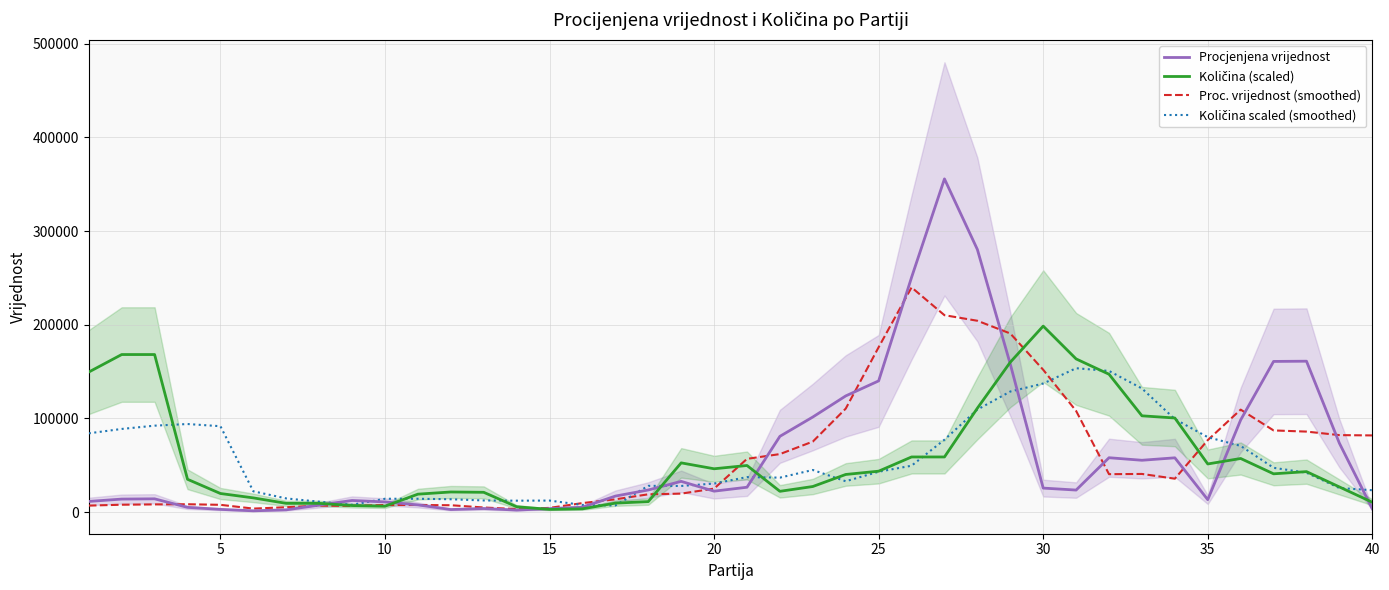

Reading left to right, transcribe all the data shown in this chart.

Procjenjena vrijednost: 11386.7	13893.3	14173.3	5073.3	2911.7	1378.3	2428.3	7508.3	12415.0	10881.7	7696.7	2743.3	3817.7	2175.0	3683.0	5192.0	17094.7	23605.0	32805.0	22352.0	26547.0	80866.3	101502.7	123994.3	140039.3	250496.0	355641.0	280276.7	157936.7	25633.3	23533.3	58043.3	55330.0	57943.3	13286.7	98351.7	160815.0	161061.7	73511.7	3535.0
Količina (scaled): 149479.1	168164.0	168164.0	35034.2	19852.7	15181.5	9342.4	9342.4	7006.8	6306.1	19152.0	21487.6	21137.3	5722.2	2919.5	3503.4	9576.0	11210.9	52551.2	46245.1	49748.5	22188.3	27326.6	40172.5	43675.9	58857.4	58857.4	110941.5	159989.4	198526.9	163492.8	147143.5	102766.9	100431.3	51383.4	57222.5	40873.2	43208.8	26859.5	10510.2
Proc. vrijednost (smoothed): 6946.7	7880.0	8230.0	8402.5	7775.8	3750.8	5210.0	6896.7	6655.0	7602.5	7579.2	7349.7	4935.8	3213.2	4504.8	9634.8	13644.0	18998.5	19723.3	25076.0	56835.7	61927.3	75270.7	110452.8	175999.3	239817.7	210158.0	204216.3	190637.2	151905.0	107990.0	40481.7	40738.3	35665.0	76840.8	109379.2	87174.2	85931.7	82175.0	81848.3
Količina scaled (smoothed): 84082.0	88753.2	92256.6	94008.3	91672.7	22188.3	14597.6	11094.2	7824.3	14247.2	14247.2	13721.7	12437.1	12203.6	12320.3	7649.1	7065.2	28027.3	27910.6	30479.7	37369.8	36785.9	44960.5	32932.1	43092.0	49515.0	77308.7	109423.4	128692.2	137217.2	153566.4	150646.9	131962.0	99263.5	79994.7	70652.2	47296.1	42041.0	25691.7	23356.1